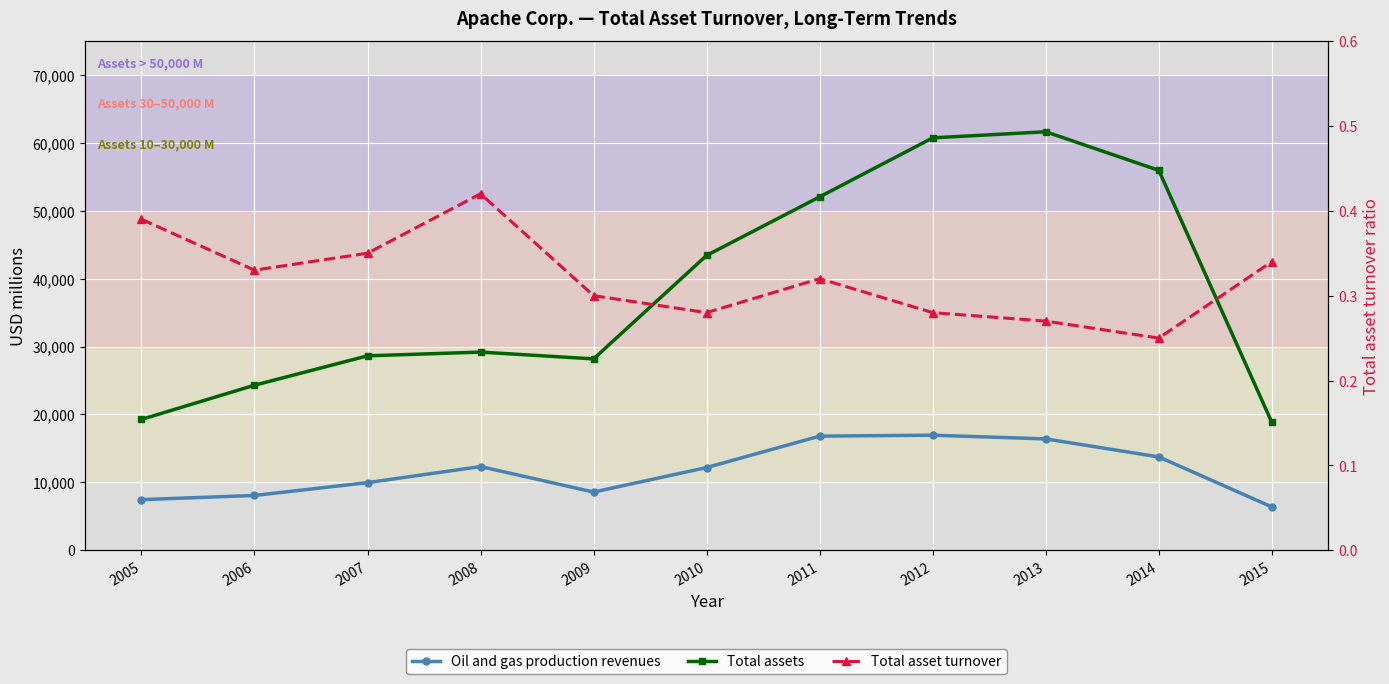

Reading right to left, transcribe all the data shown in this chart.

Oil and gas production revenues: 2015=6383.0	2014=13749.0	2013=16402.0	2012=16947.0	2011=16810.0	2010=12183.0	2009=8574.0	2008=12328.0	2007=9962.0	2006=8074.0	2005=7457.0
Total assets: 2015=18842.0	2014=55952.0	2013=61637.0	2012=60737.0	2011=52051.0	2010=43425.0	2009=28186.0	2008=29186.0	2007=28635.0	2006=24308.0	2005=19272.0
Total asset turnover: 2015=0.3	2014=0.2	2013=0.3	2012=0.3	2011=0.3	2010=0.3	2009=0.3	2008=0.4	2007=0.3	2006=0.3	2005=0.4